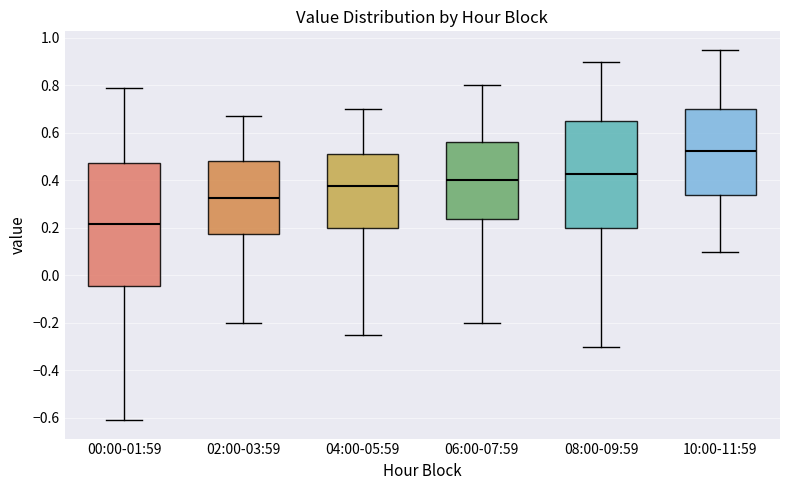

Comparing the boxes themselves (not the whiskers), which one is the tallest?

00:00-01:59